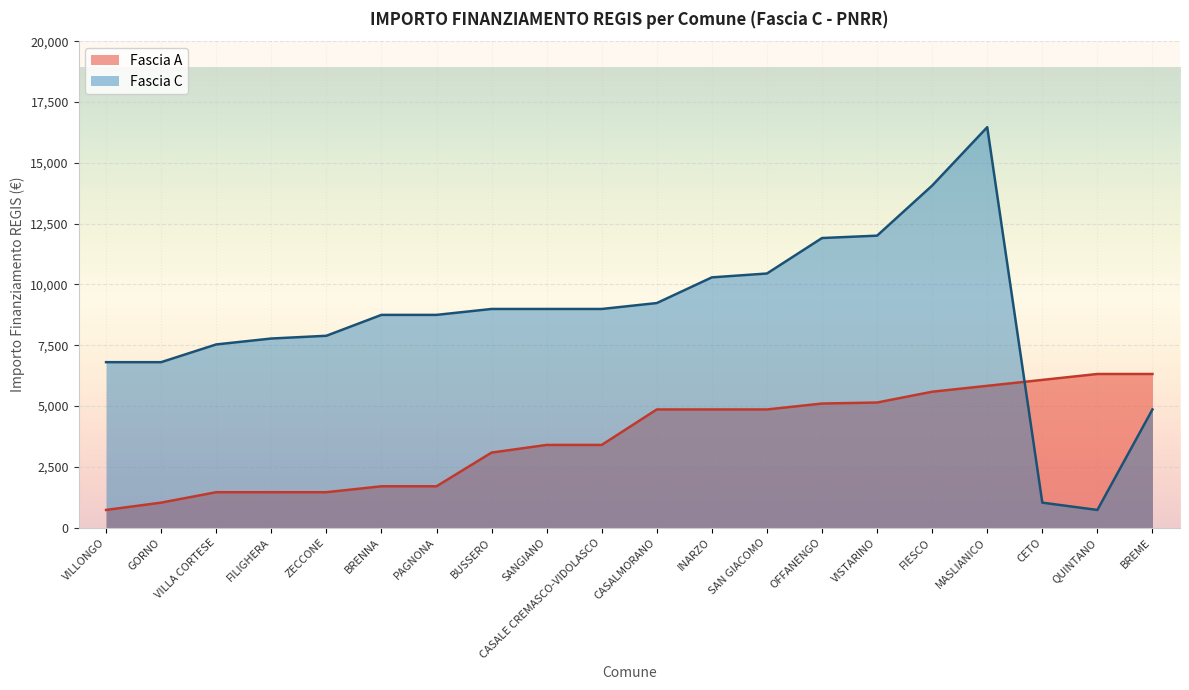

At which category is the sum across all series the highest?

MASLIANICO